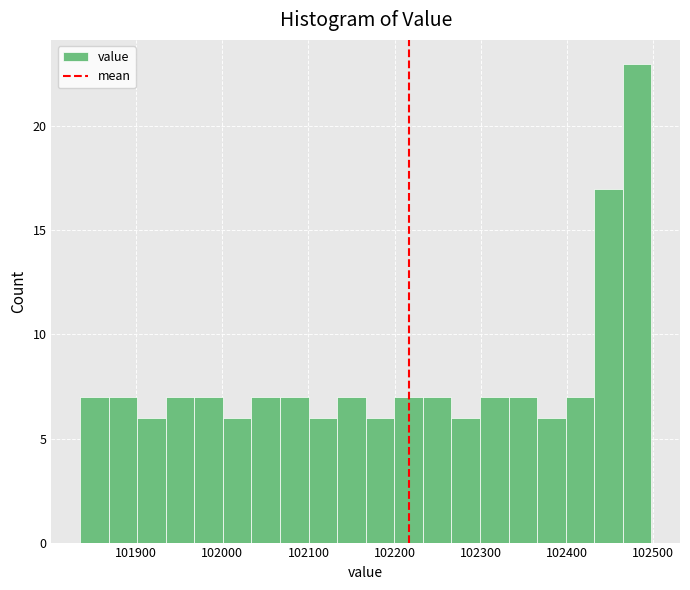

Read against the x-axis, roughly where is the centre of the tallest bar?

102480